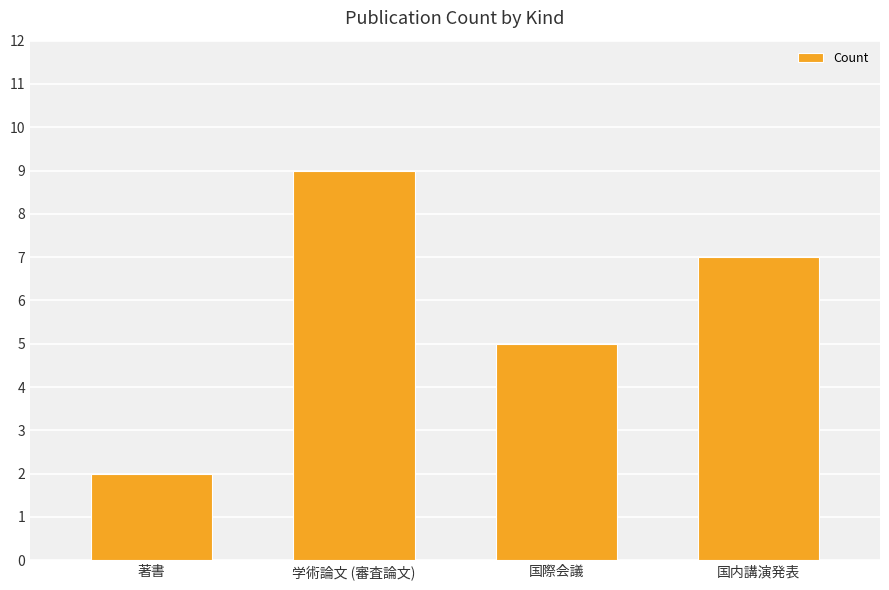

What is the sum of all values?

23